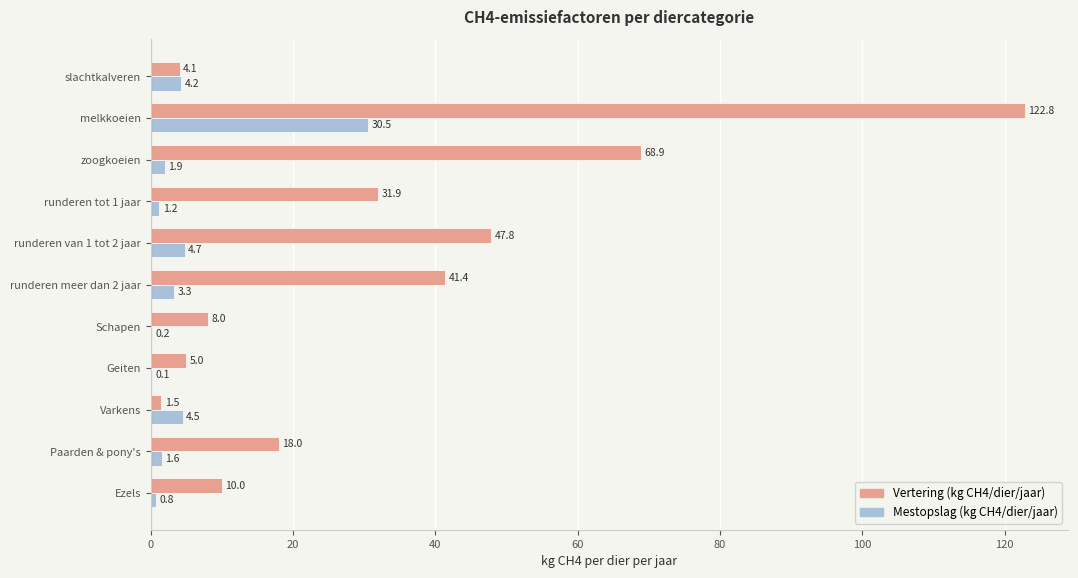

The value of Mestopslag (kg CH4/dier/jaar) at runderen van 1 tot 2 jaar is 4.7. True or false?

True